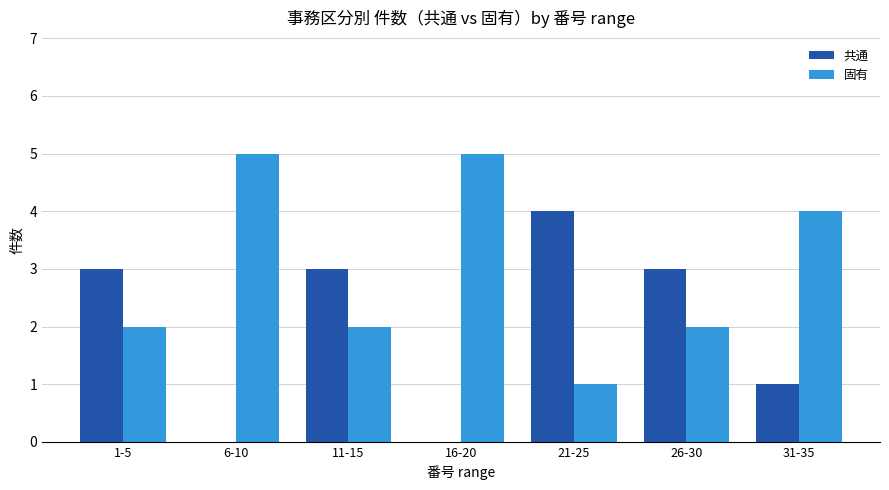

True or false: 固有 has a value of 5 at 6-10.

True